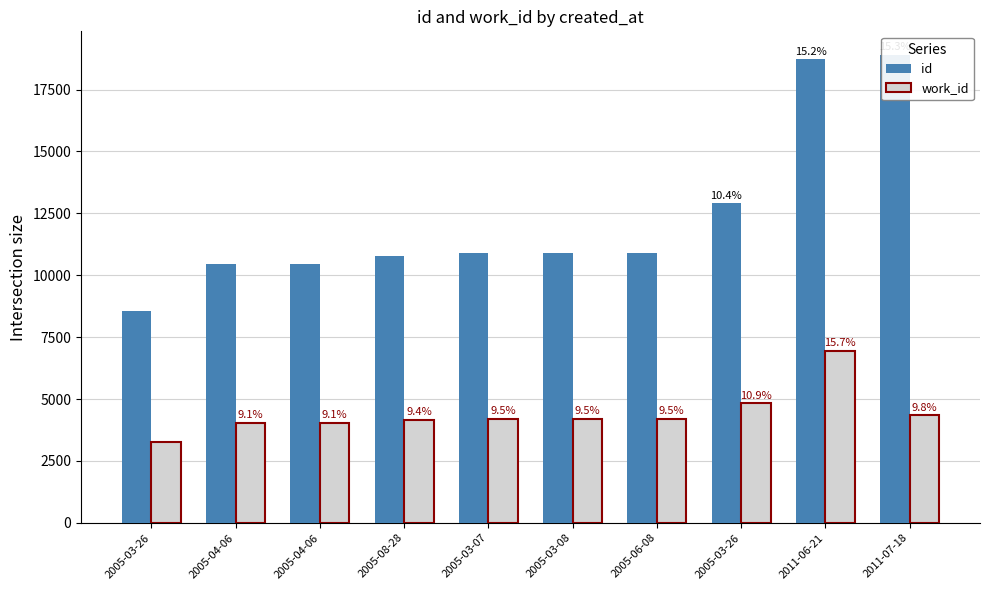

What is the label of the 4th bar from the right?

2005-06-08